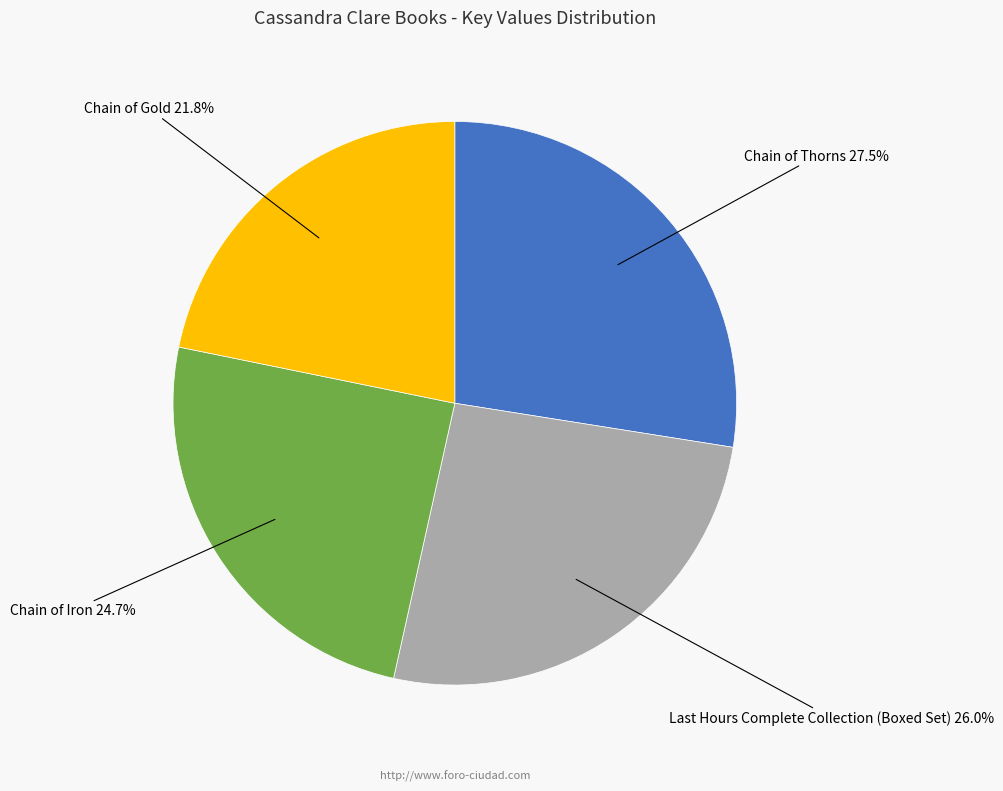

Is there a majority slice in this chart?

No